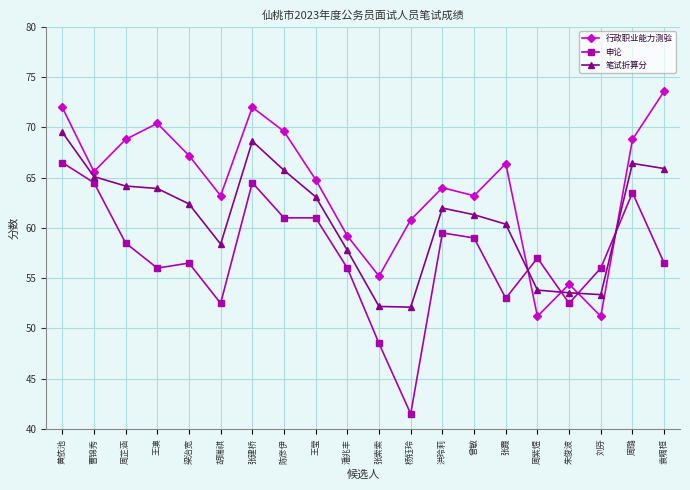

How many times do 行政职业能力测验 and 笔试折算分 cross each other?

4